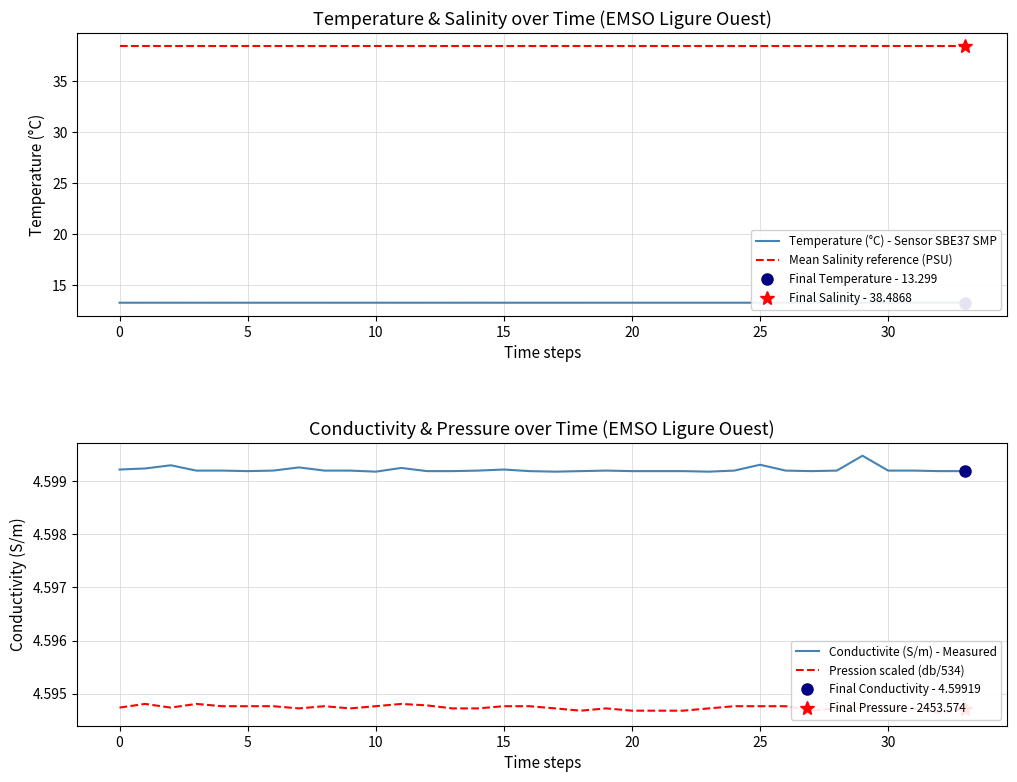

True or false: Temperature (°C) - Sensor SBE37 SMP has a value of 13.3 at 17.

True